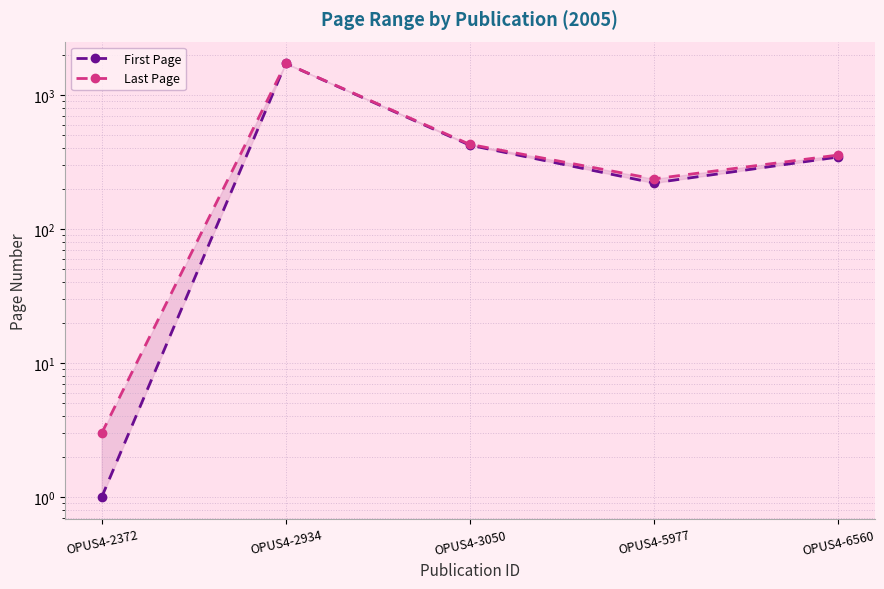

What is the minimum value for First Page?

1